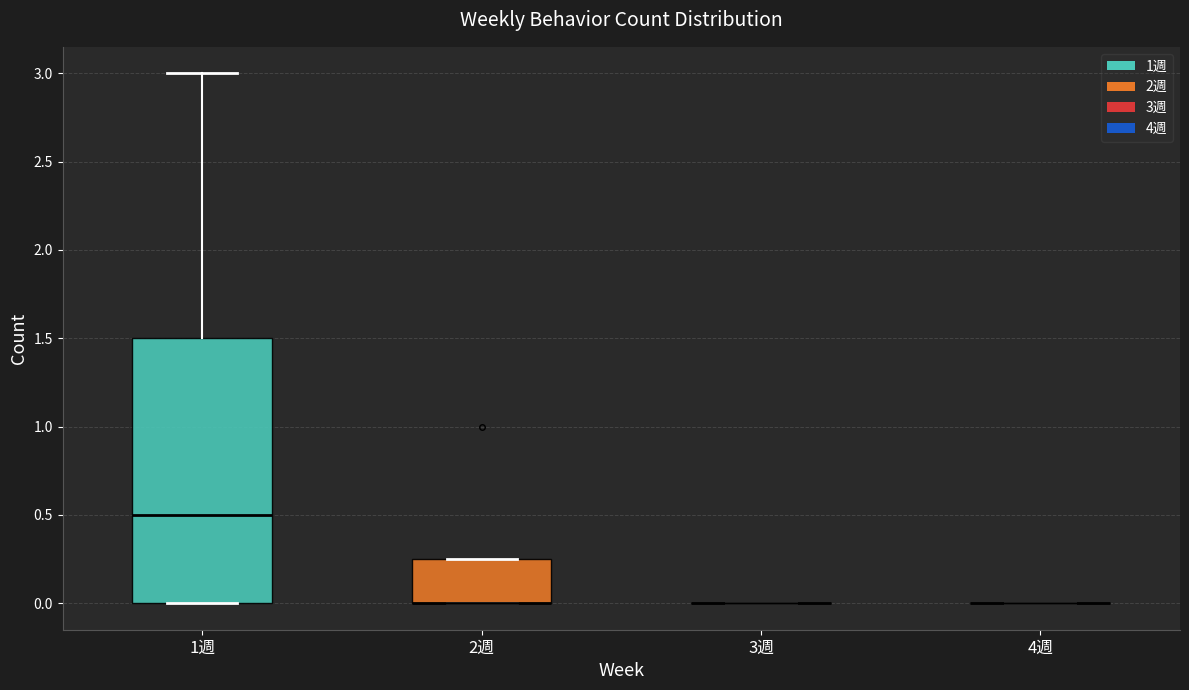

Reading left to right, transcribe this box plot: for each box, give where its median line is, the range the box spans, and where its two whiskers end, as read against the y-axis. The values are not printed on the chart, so give them approximately, as read against the axis.

1週: median 0.50, box 0.00 to 1.50, whiskers 0.00 to 3.00
2週: median 0.00 (drawn on the box's lower edge), box 0.00 to 0.25, whiskers 0.00 to 0.25
3週: box collapsed to a line at 0.00, whiskers 0.00 to 0.00
4週: box collapsed to a line at 0.00, whiskers 0.00 to 0.00